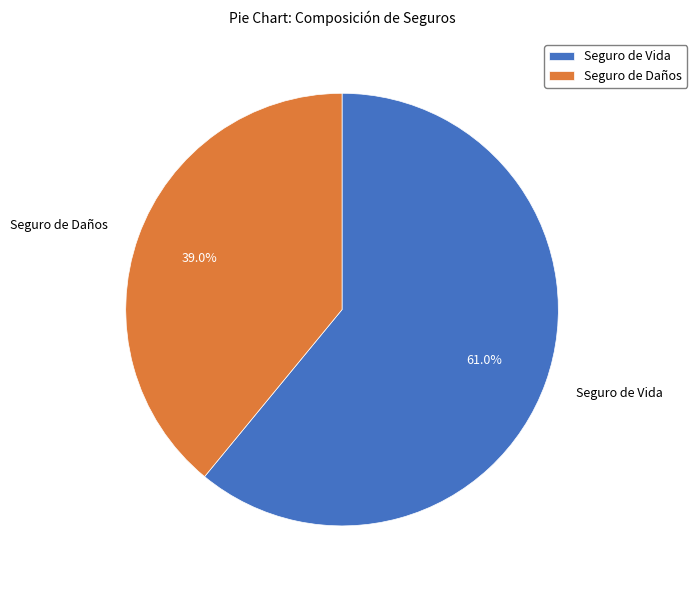

Rank the categories by value from lowest to highest.

Seguro de Daños, Seguro de Vida